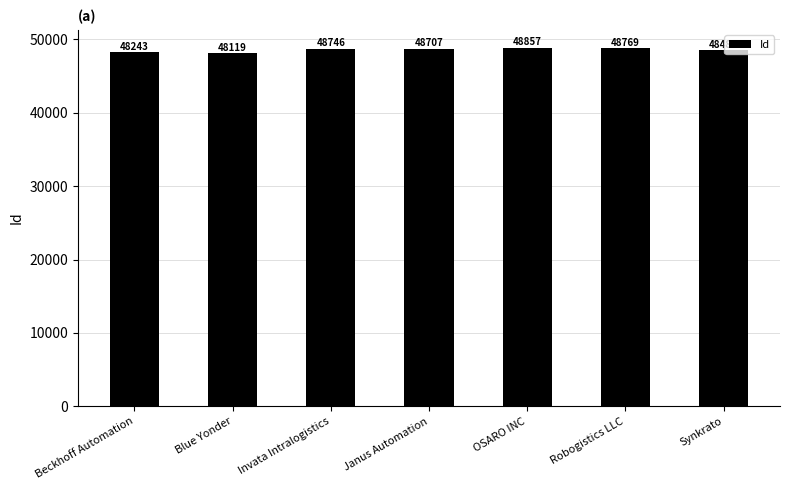

What is the change in value from Blue Yonder to Robogistics LLC?

+650